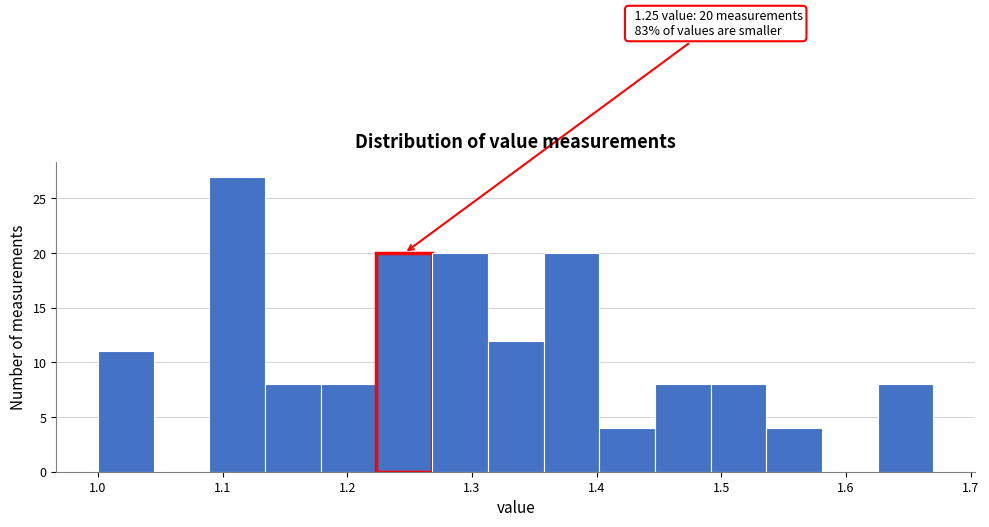

Which range on the x-axis has the tallest bar?

1.09 to 1.13